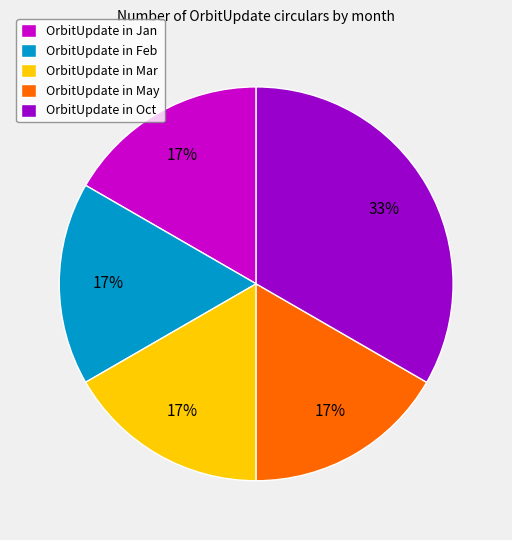

What percentage is the OrbitUpdate in May slice, to the nearest percent?

17%